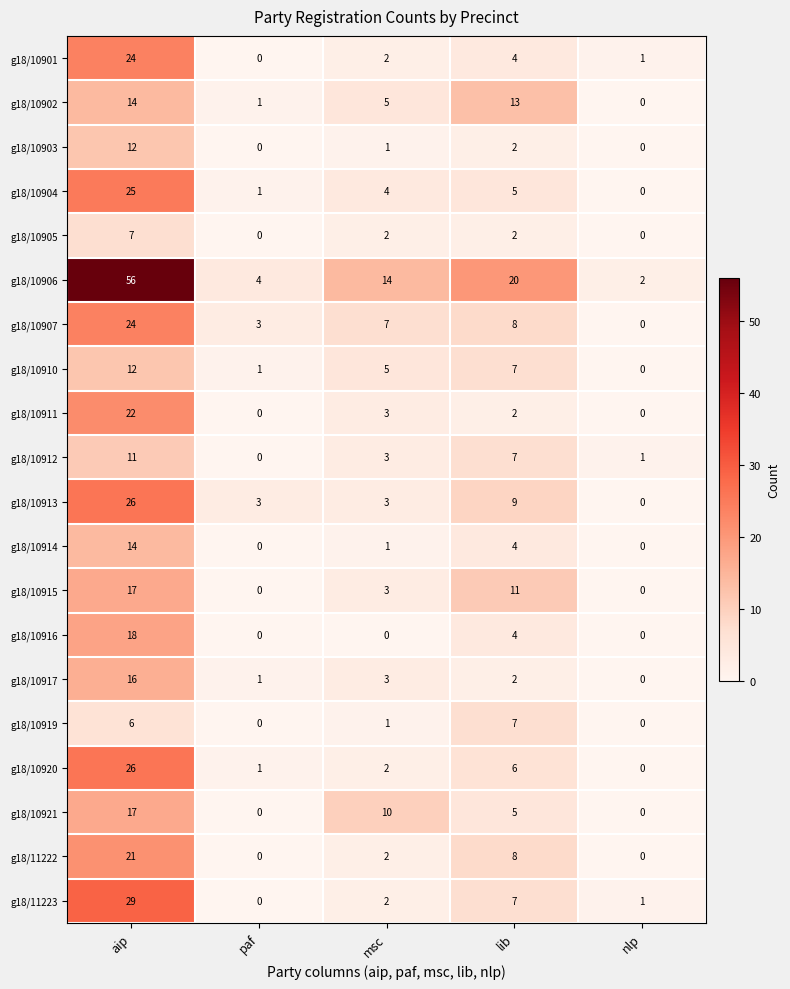

Rank the categories by g18/10920 value from highest to lowest.

aip, lib, msc, paf, nlp